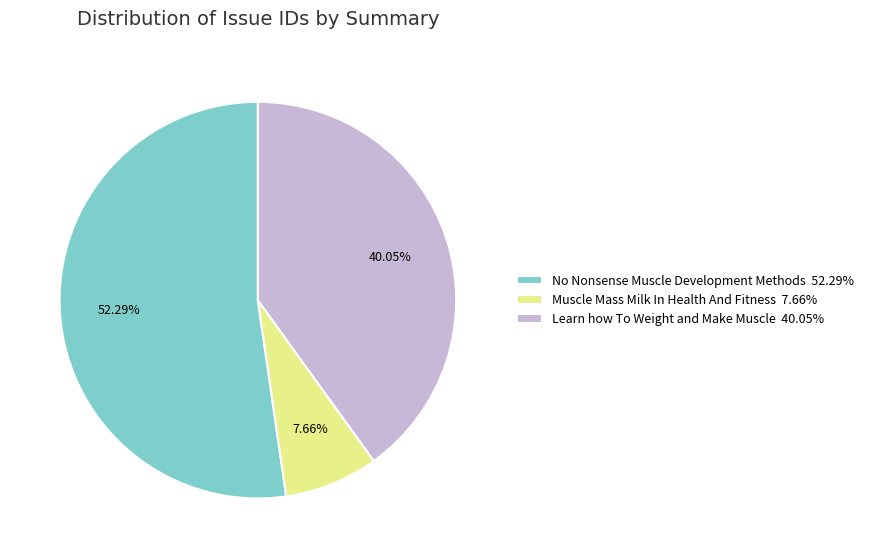

How many slices are in this pie chart?

3